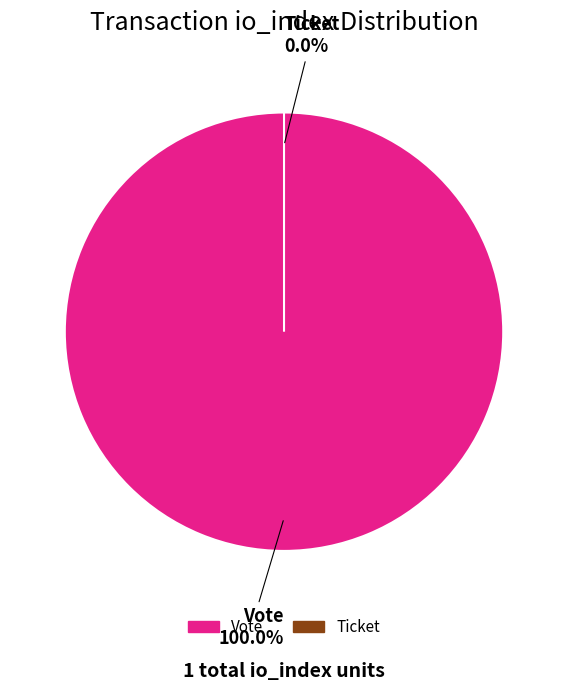

To the nearest percent, what is the average slice percentage?

50%